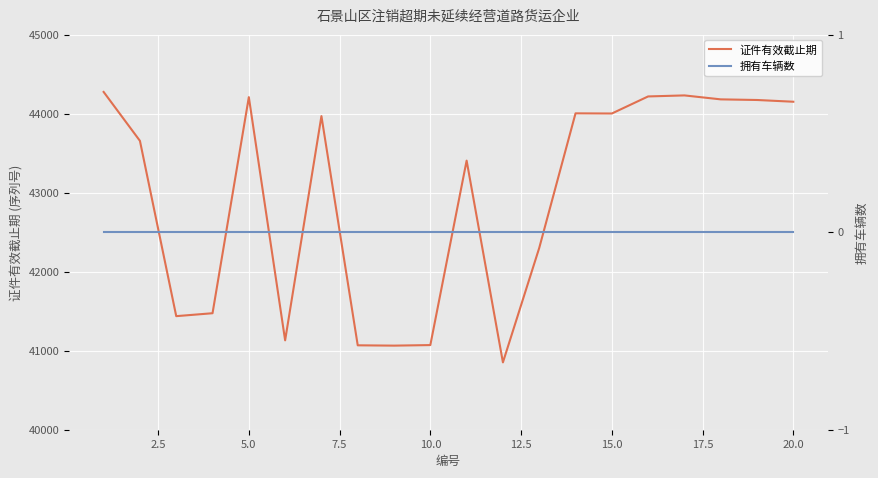

What is the greatest value displayed?

44274